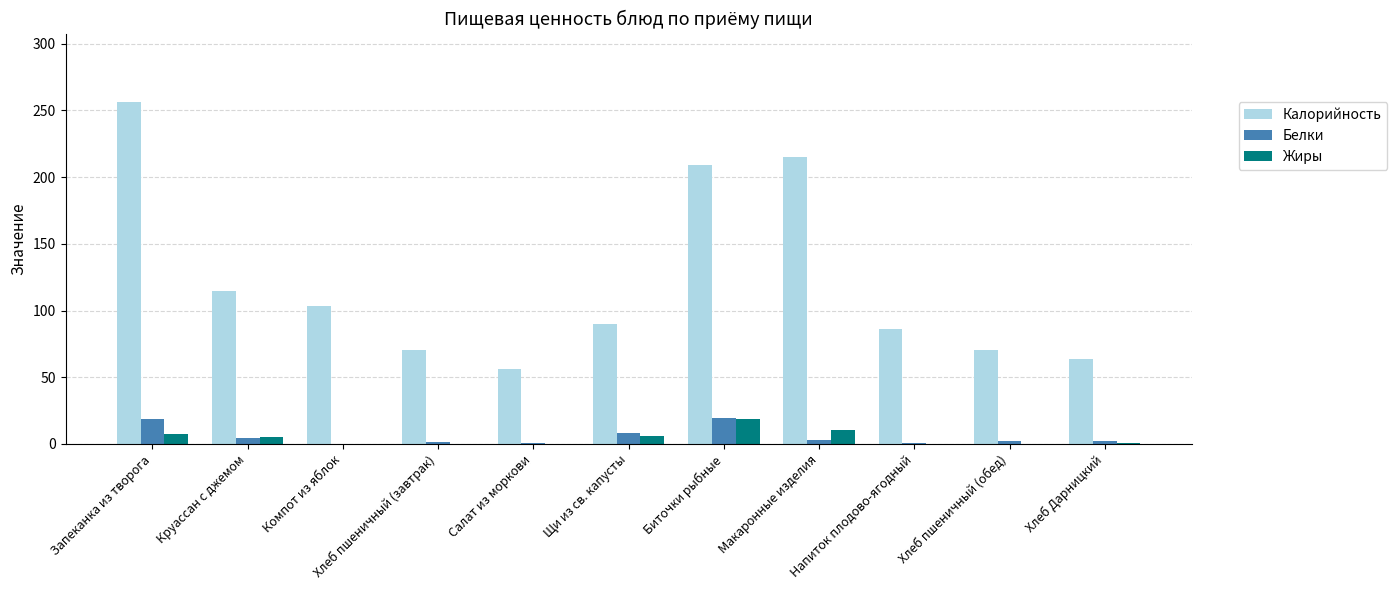

What is the sum of all Жиры values?

48.7